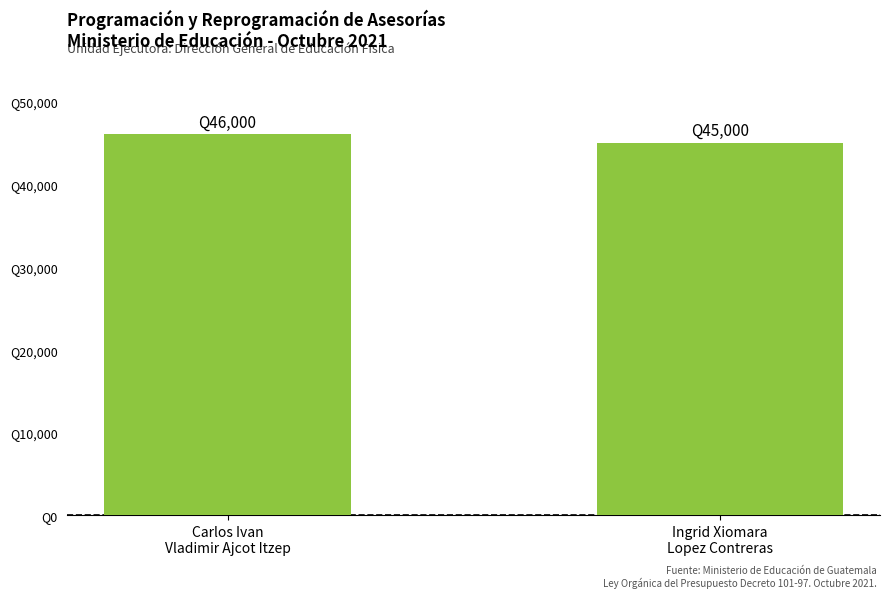

List the labels in order of value, smallest first.

Ingrid Xiomara
Lopez Contreras, Carlos Ivan
Vladimir Ajcot Itzep